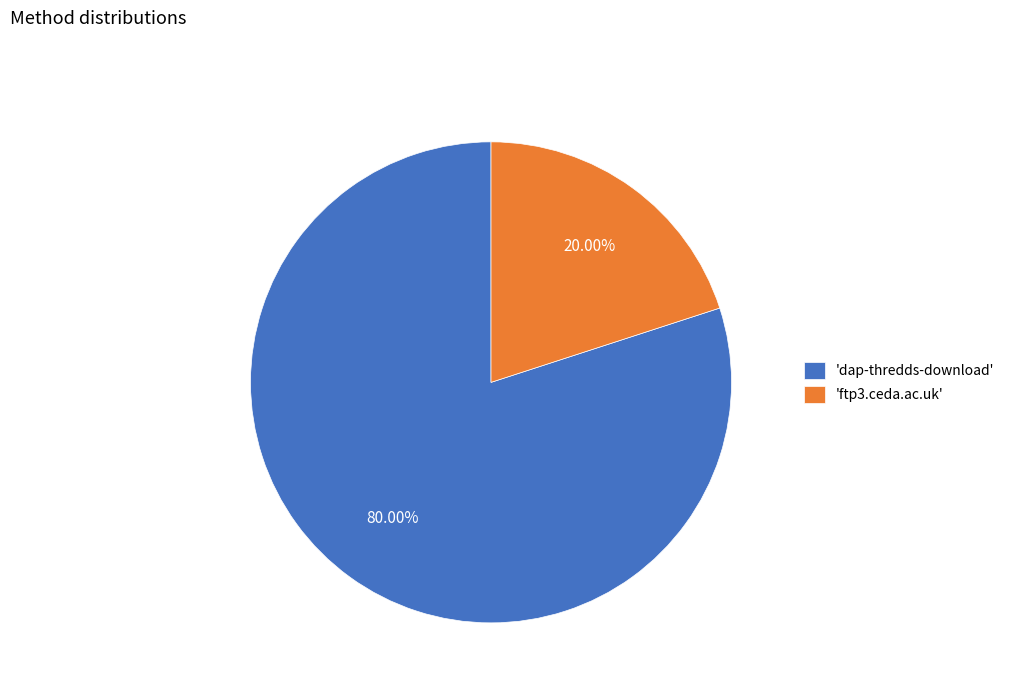

What is the smallest slice in the pie chart?

'ftp3.ceda.ac.uk'